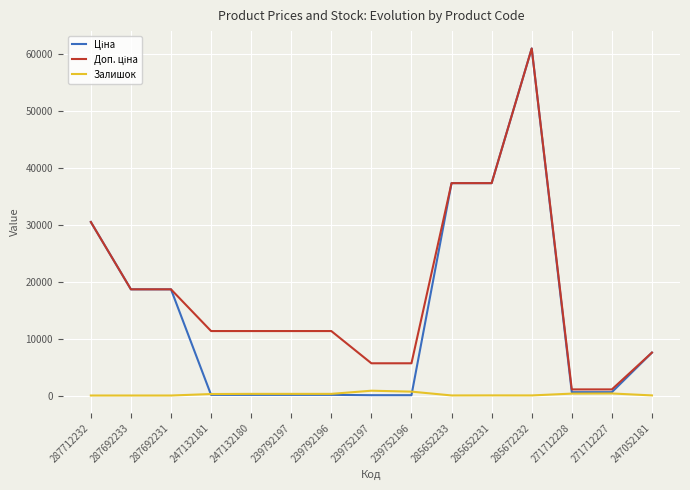

At which category is the sum across all series the highest?

285672232